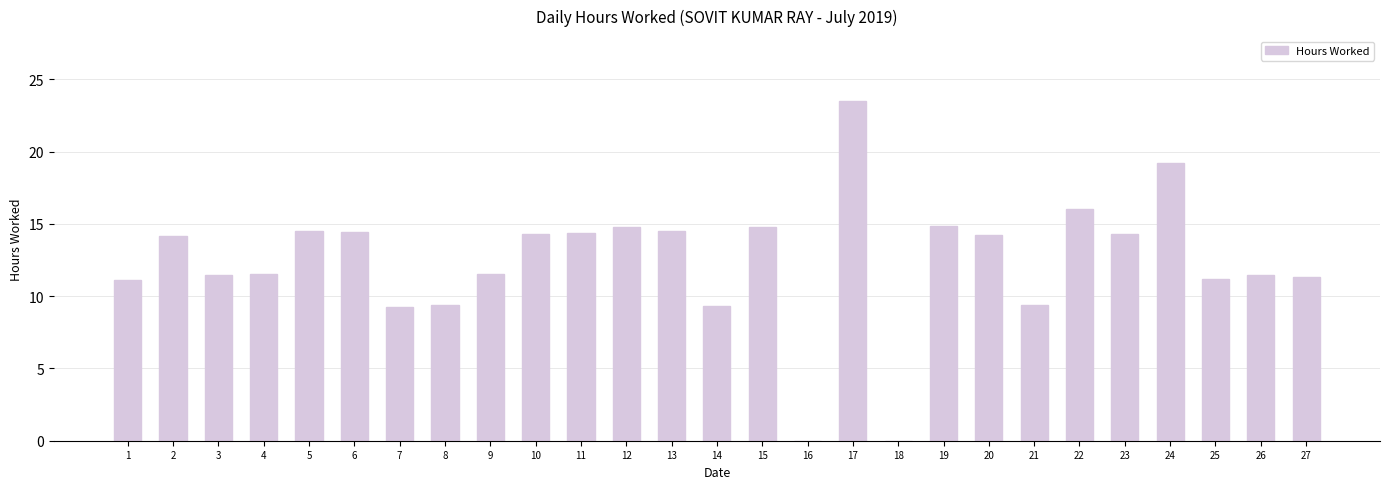

What is the difference between the values at 18 and 19?

14.9